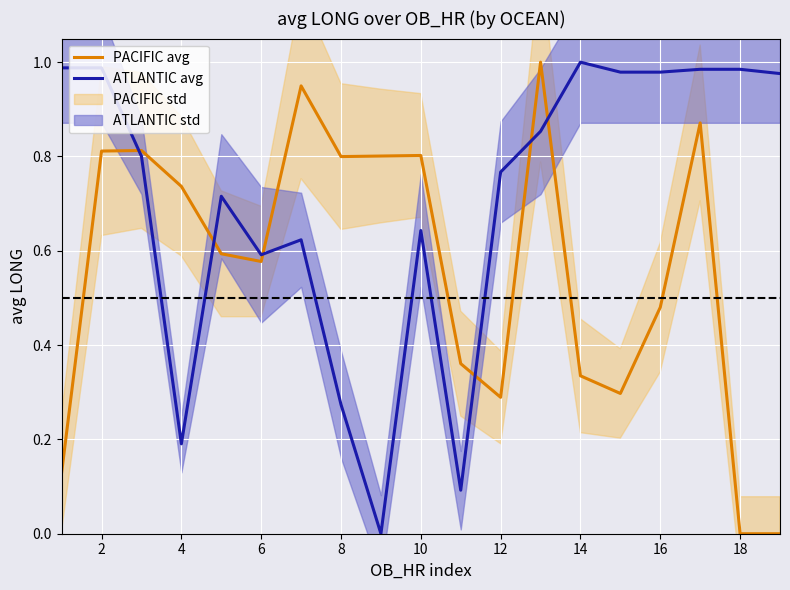

At which category does PACIFIC avg reach its first local valley?

6